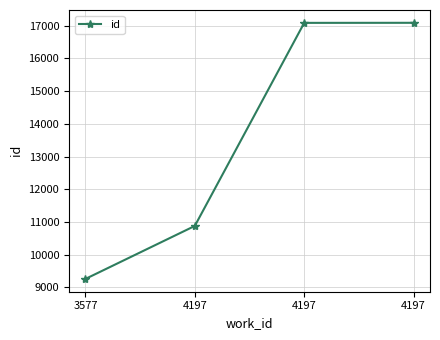

Rank the categories by value from highest to lowest.

4197, 4197, 4197, 3577